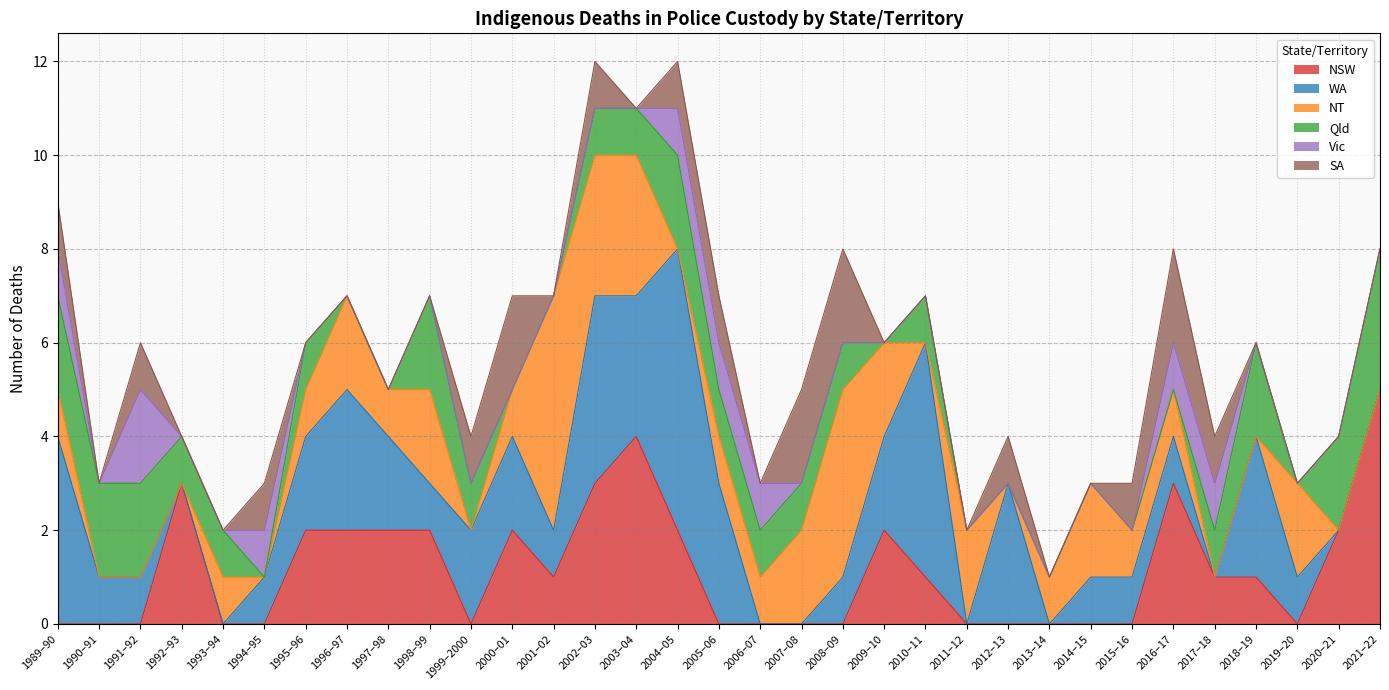

What is the difference between the maximum and minimum values in the Vic series?

2